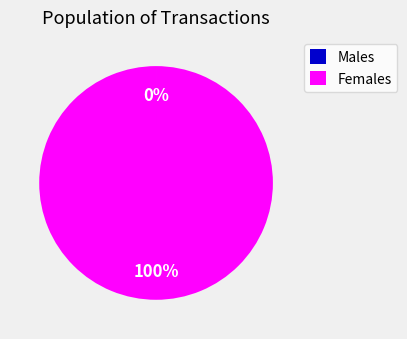

Is there any slice that represents more than half of the pie?

Yes